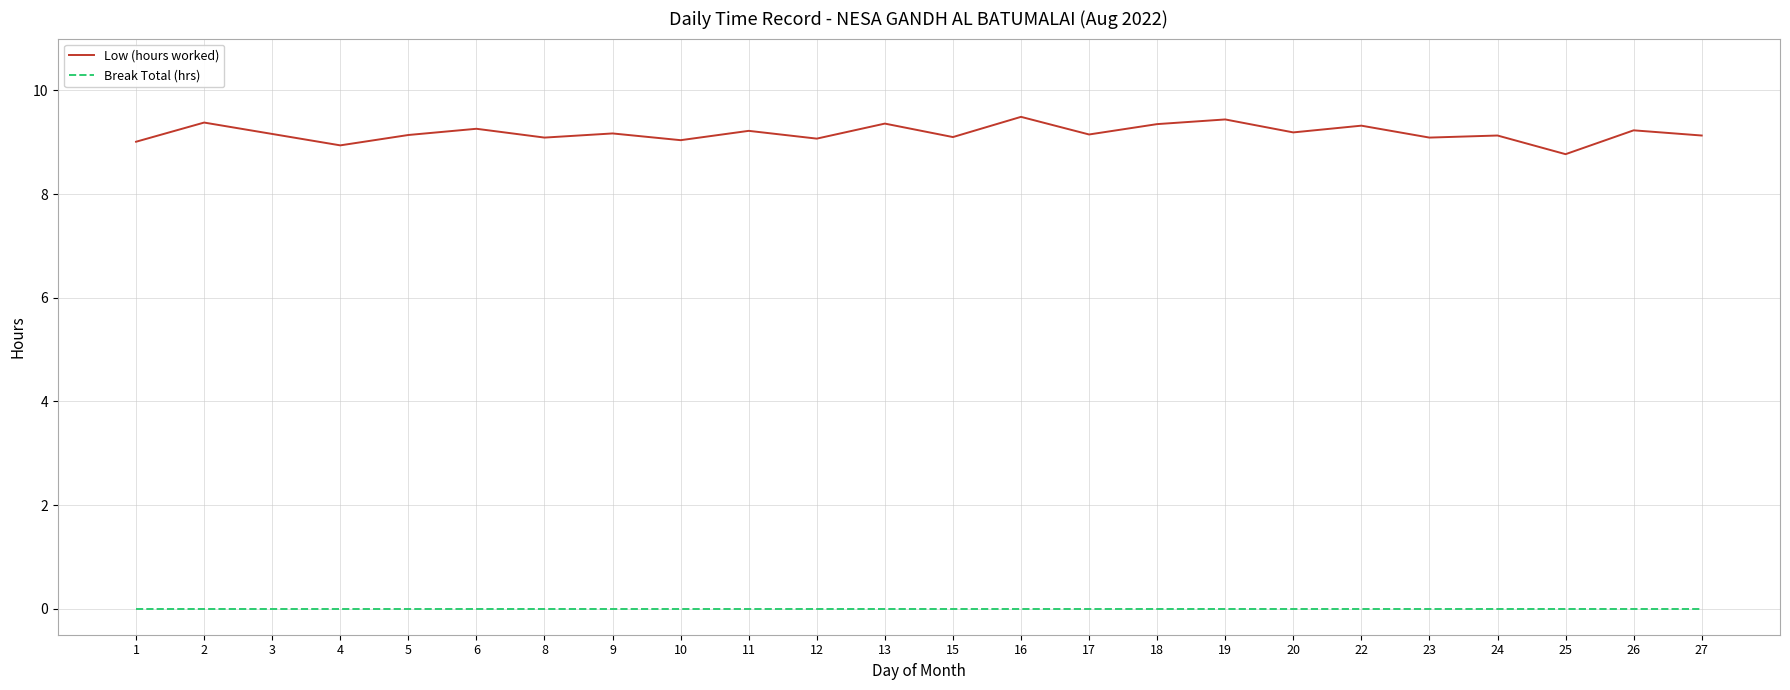

What is the maximum value for Low (hours worked)?

9.5